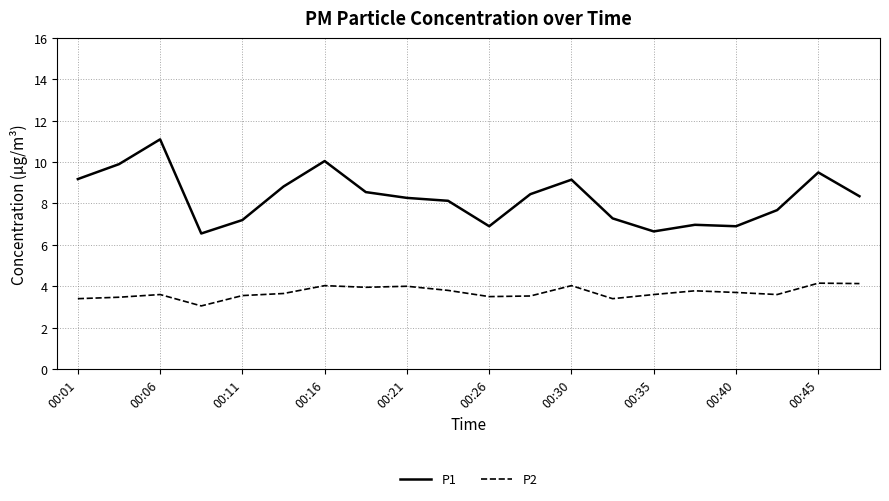

How many categories are shown in the chart?

20